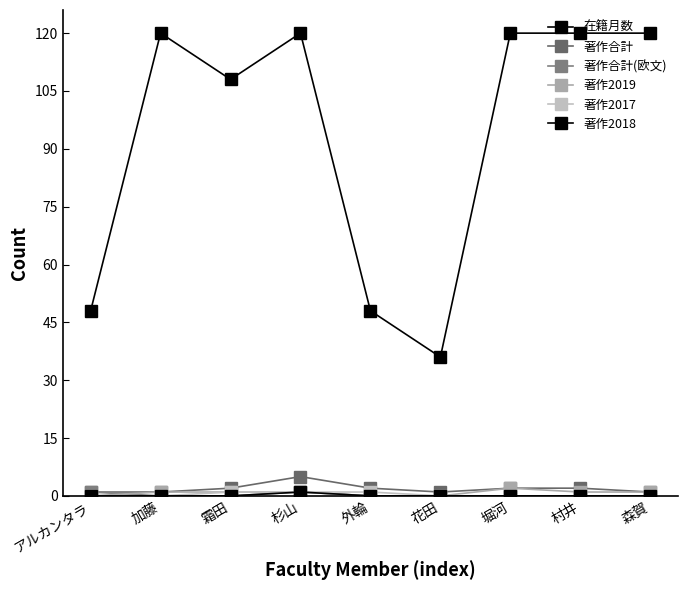

Which category has the lowest value across all series?

加藤